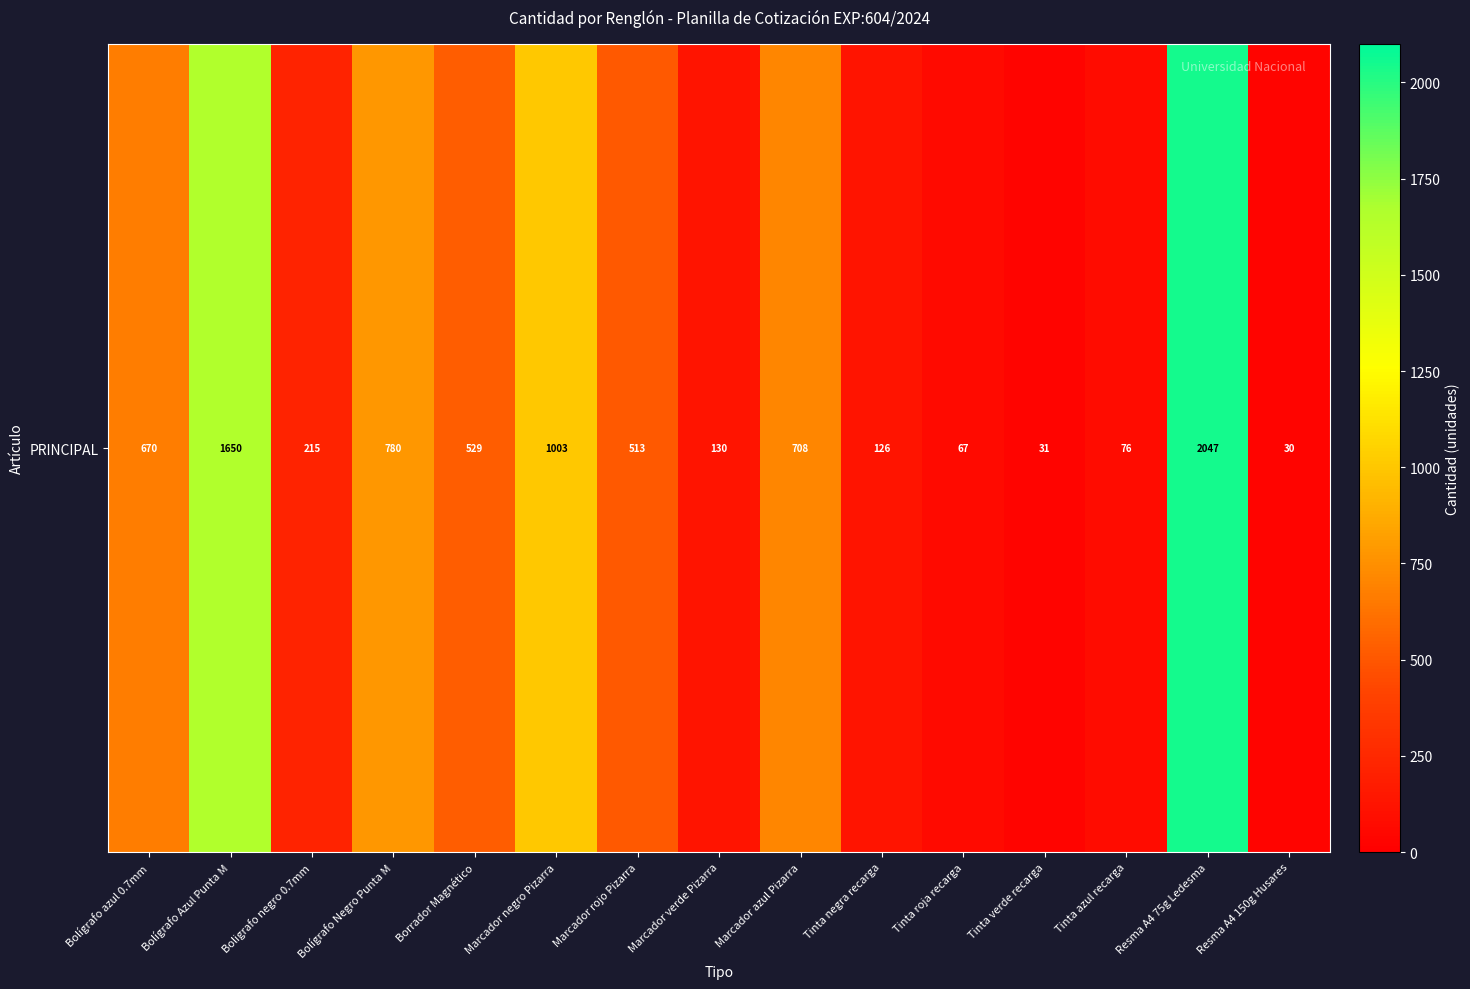

What is the minimum value shown in the chart?

30